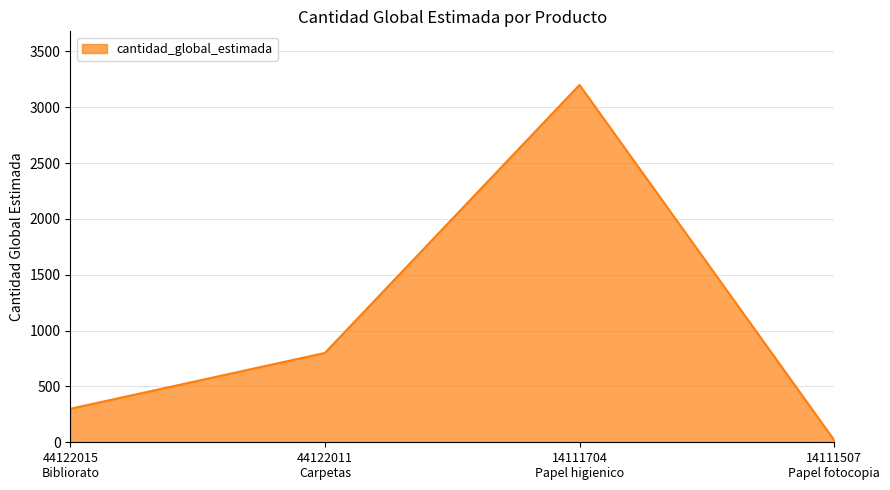

At which category does the chart reach its minimum across all series?

14111507
Papel fotocopia